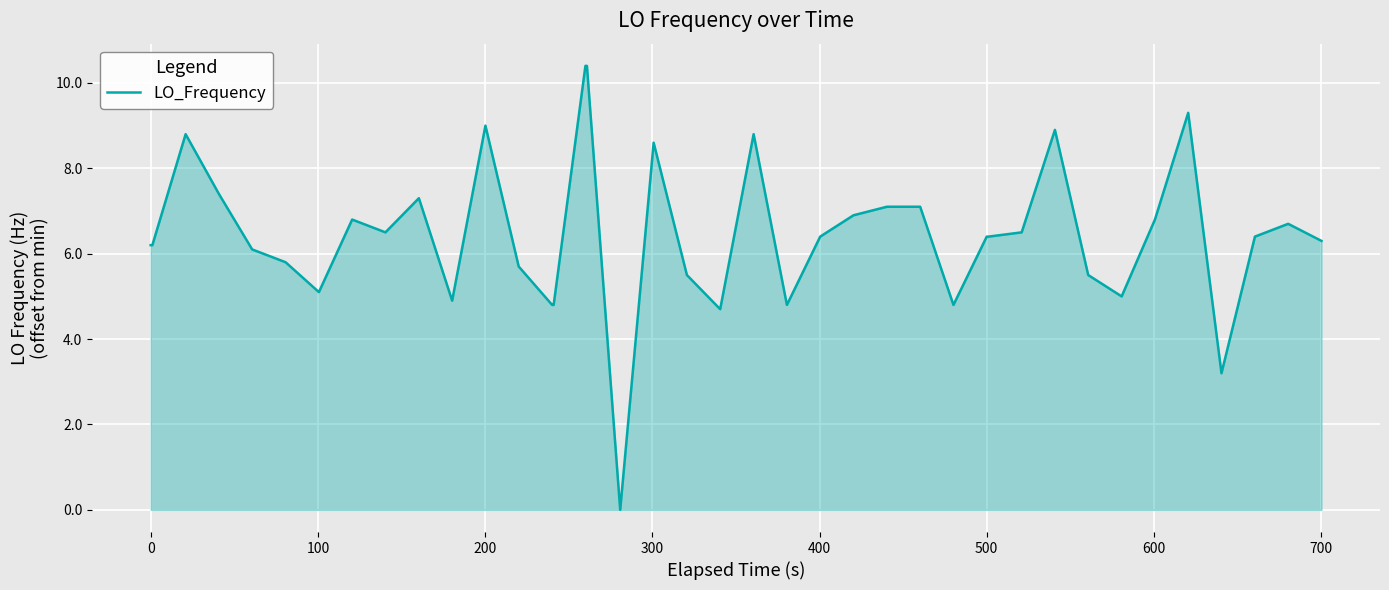

What is the maximum value shown in the chart?

10.4